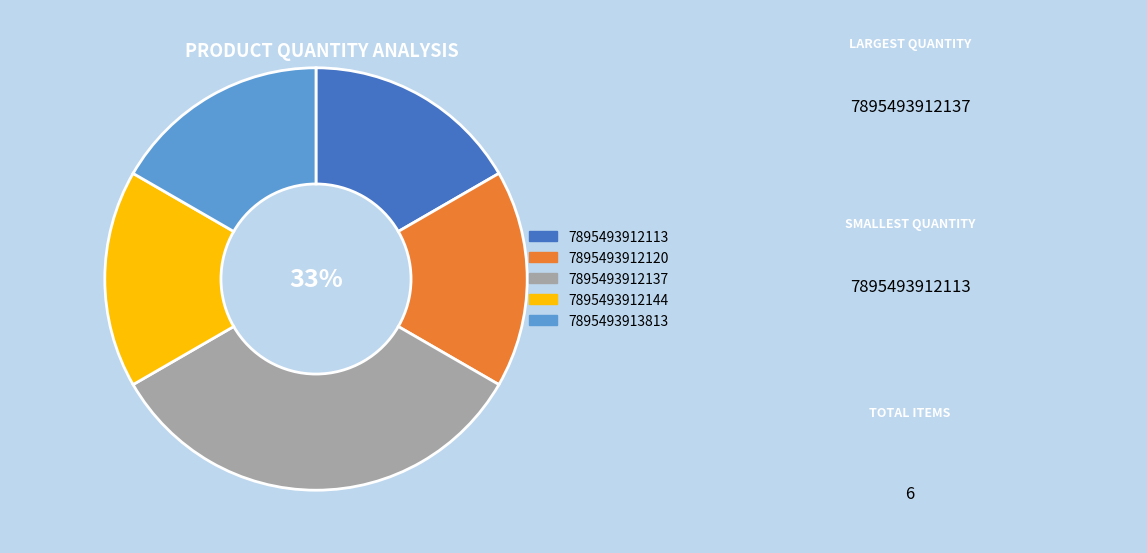

Which category has the smallest portion of the pie?

7895493912113